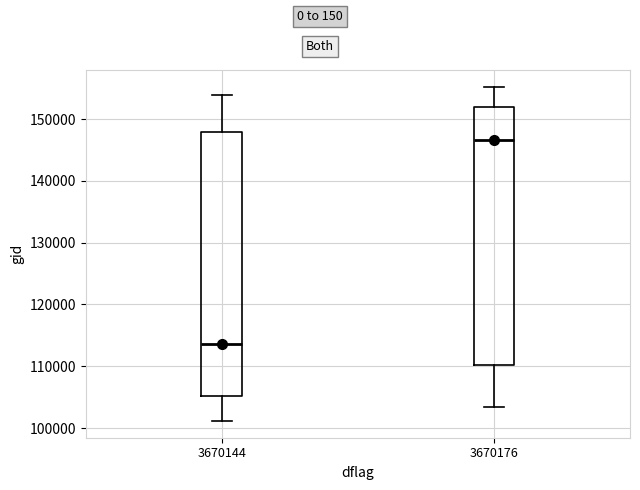

Where is the upper edge of the box at x = 3670176 on the y-axis? The values are not printed on the chart, so give them approximately, as read against the axis.

152000